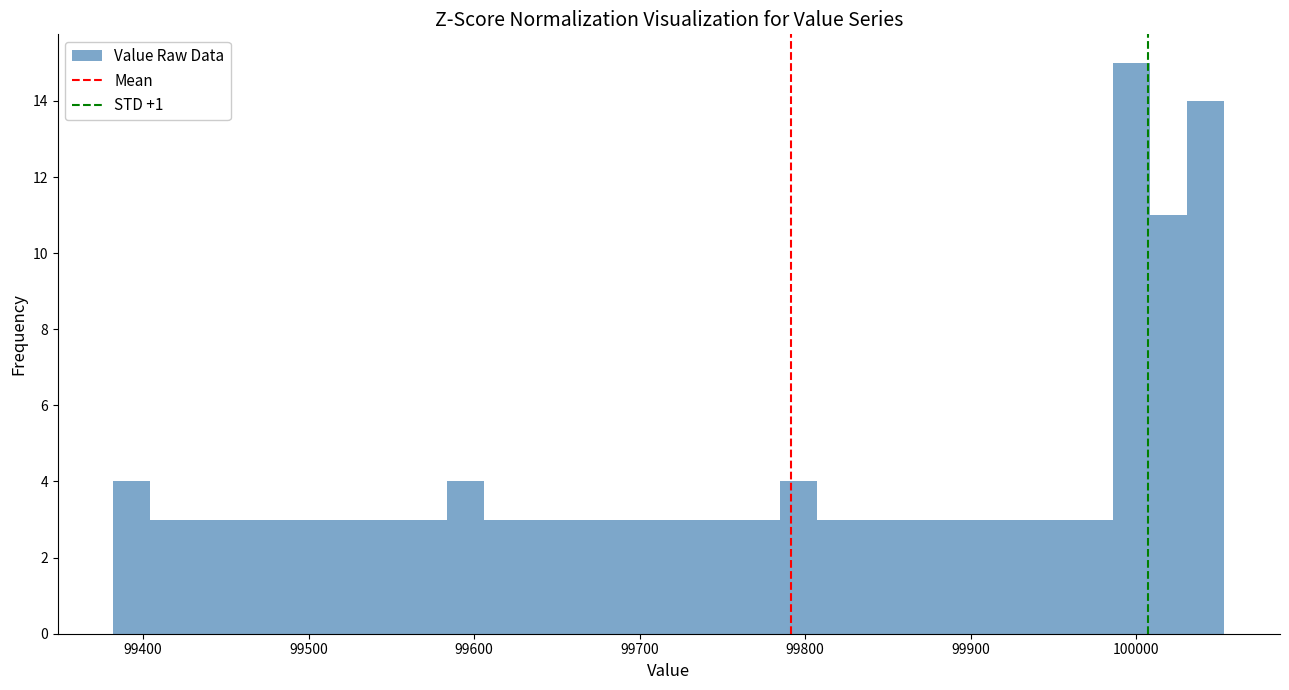

Read against the x-axis, roughly where is the centre of the tallest bar?

100000